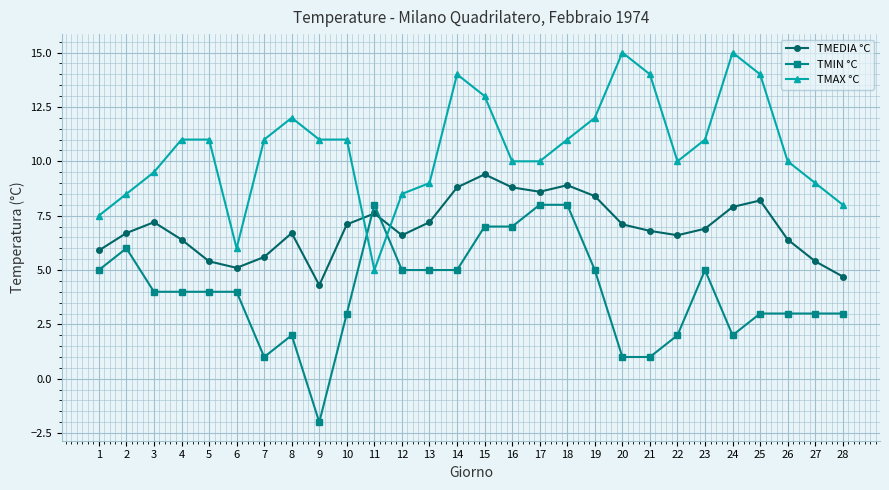

What is the spread (max minus min) of values at 11?

3.0